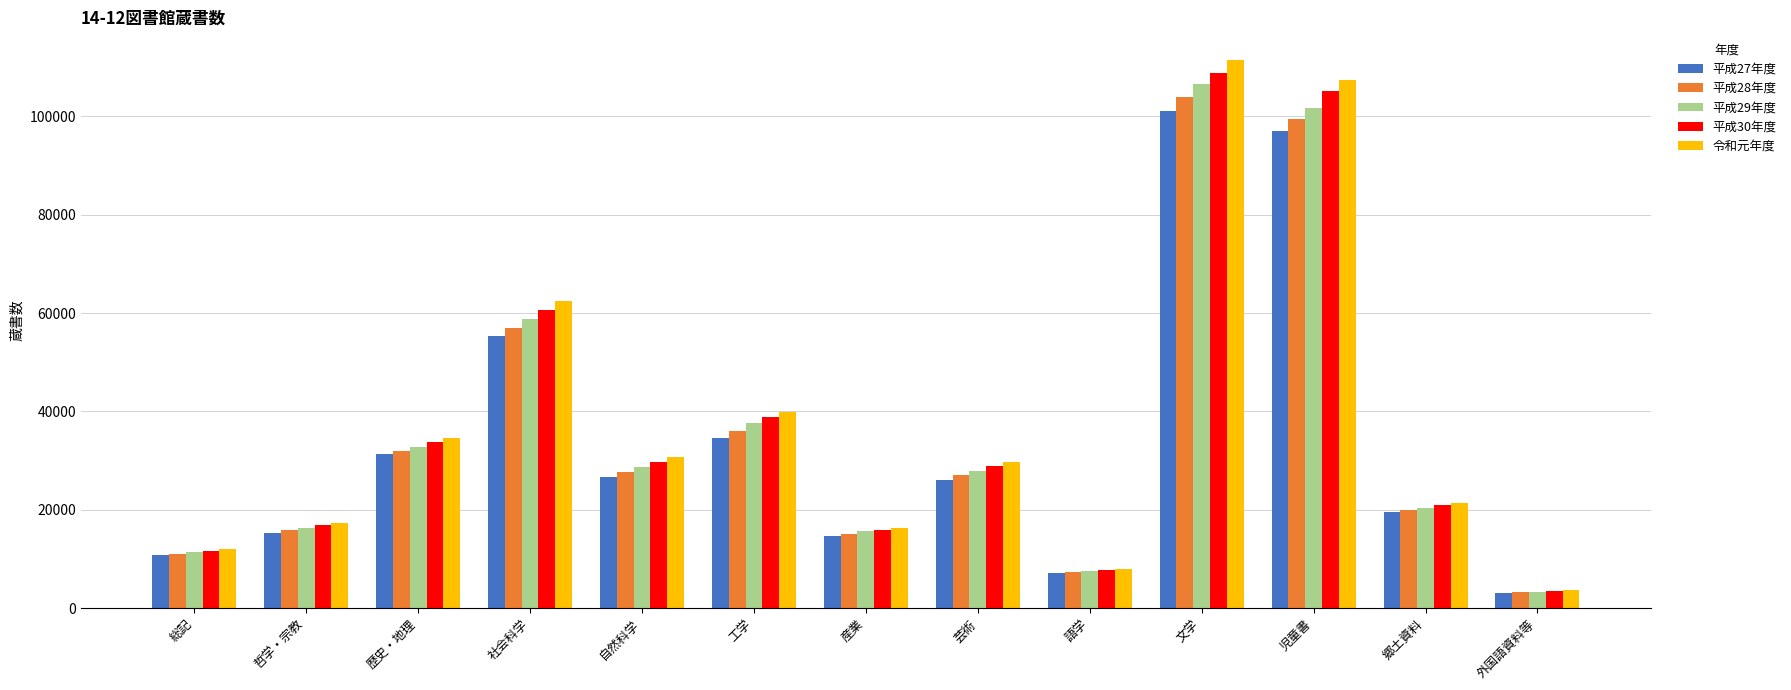

At which label does 令和元年度 reach its minimum?

外国語資料等